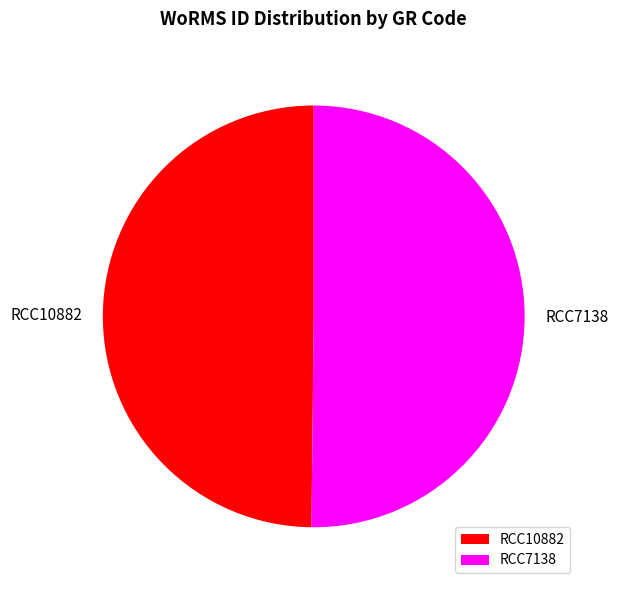

Approximately how many times larger is the value at RCC7138 compared to RCC10882?

1.0